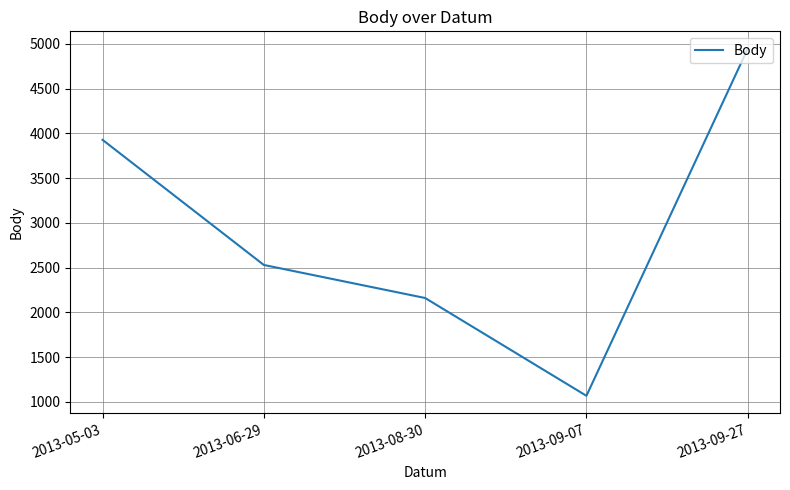

Reading left to right, extract all data points from this chart.

3927	2530	2161	1069	4945